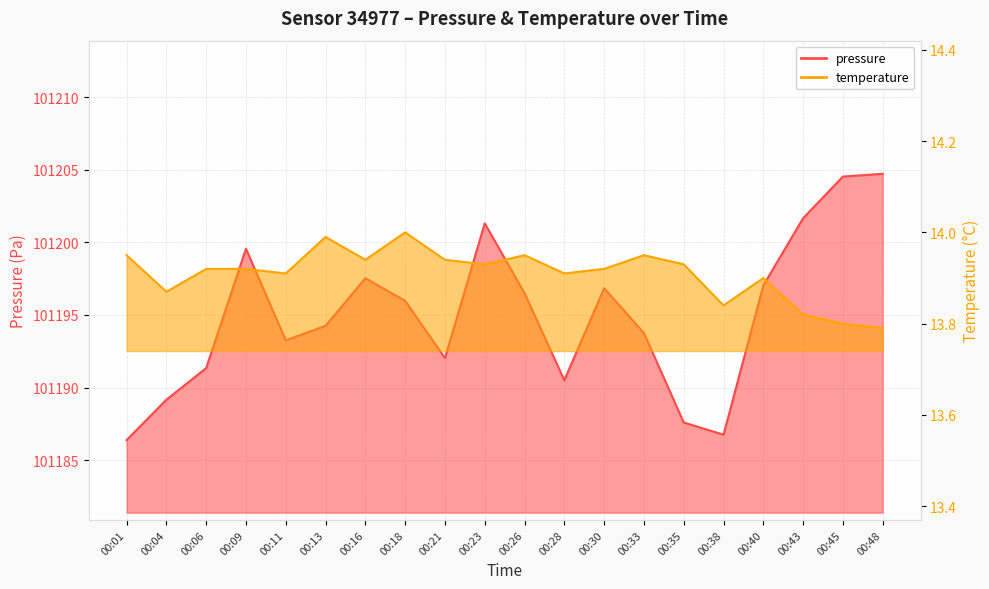

Does the chart have visible grid lines?

Yes